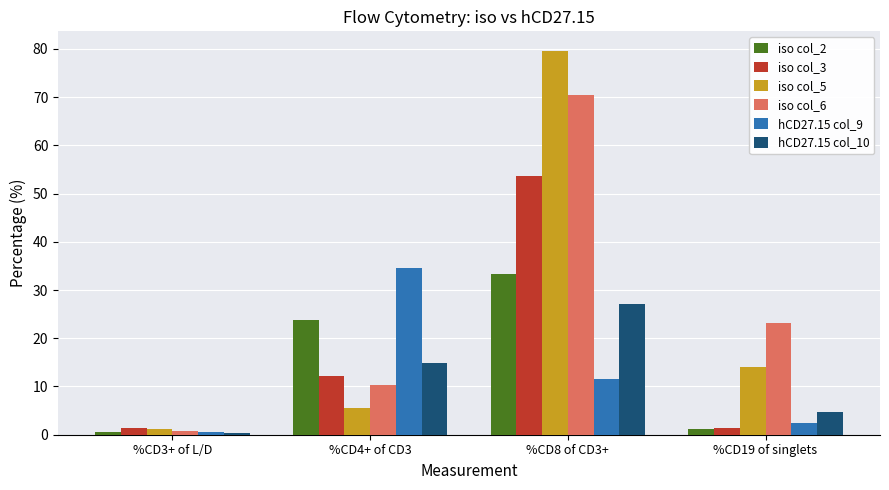

What is the sum of the iso col_3 values at %CD4+ of CD3 and %CD19 of singlets?

13.6